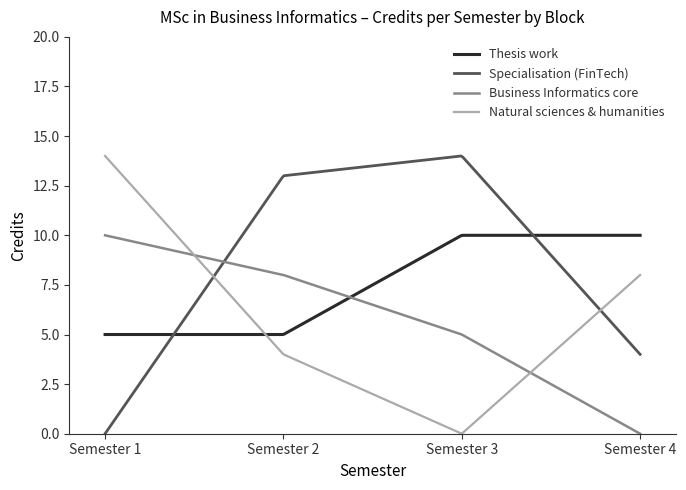

Rank the series by their average value, from highest to lowest.

Specialisation (FinTech), Thesis work, Business Informatics core, Natural sciences & humanities